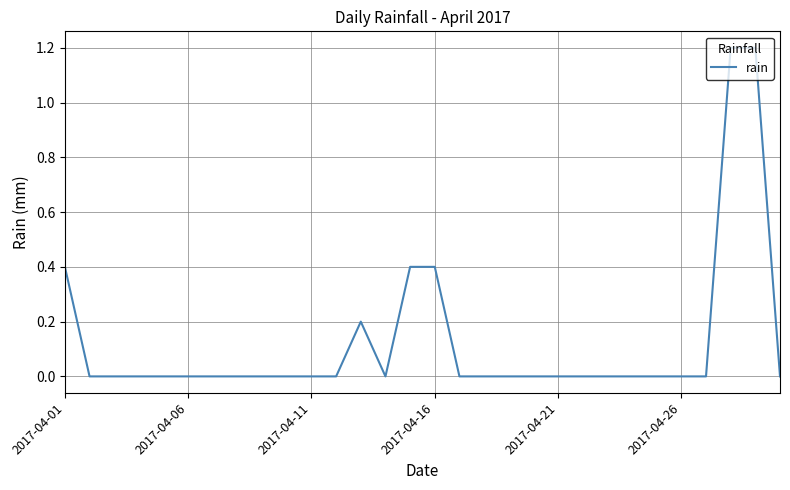

What is the maximum value shown in the chart?

1.2